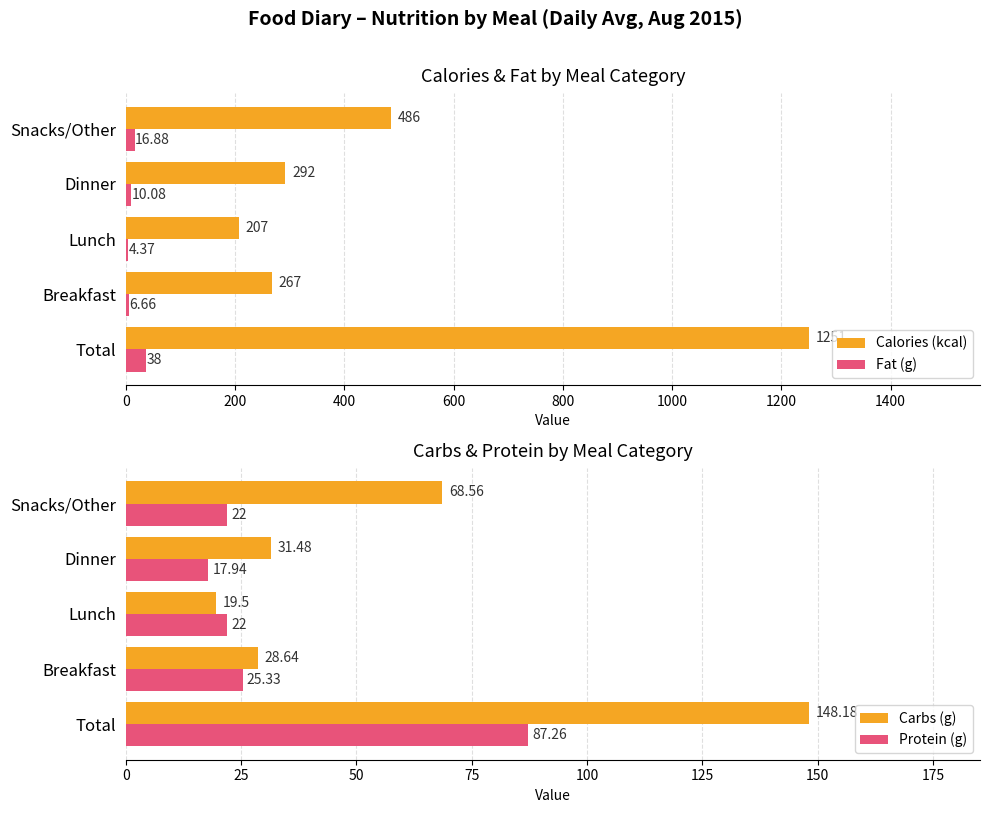

What is the value of the Carbs (g) bar at the 1st from the left?

148.2